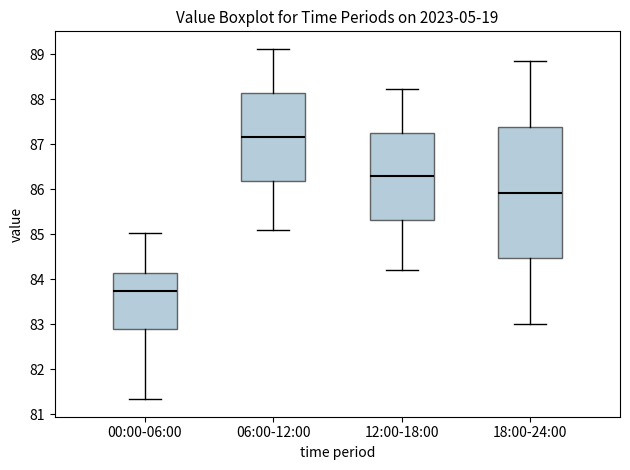

Where does the lower whisker of the box for 06:00-12:00 end on the y-axis? The values are not printed on the chart, so give them approximately, as read against the axis.

85.1